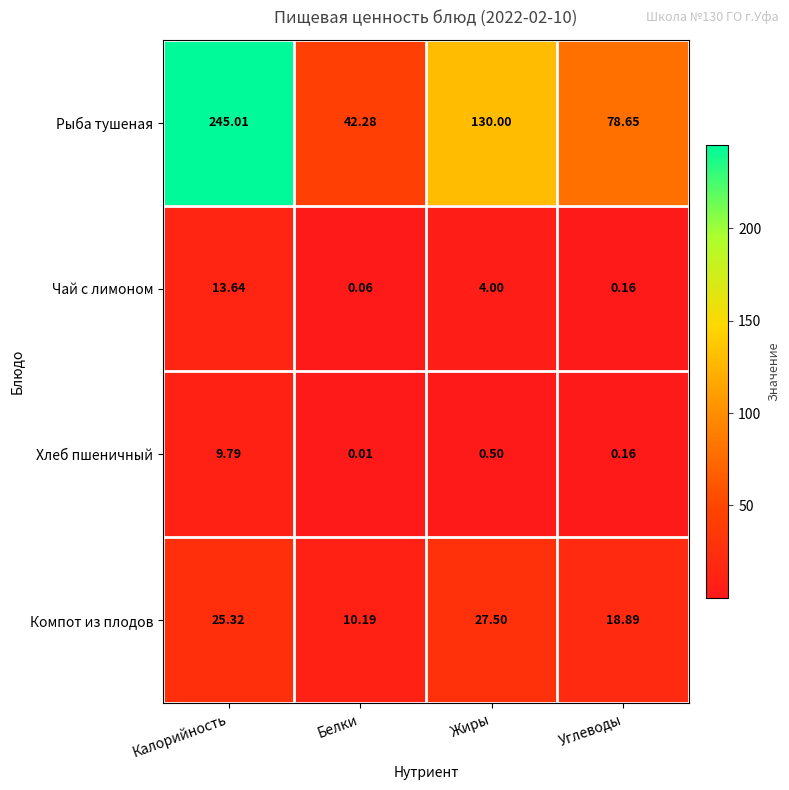

Which series has the largest total across all categories?

Рыба тушеная